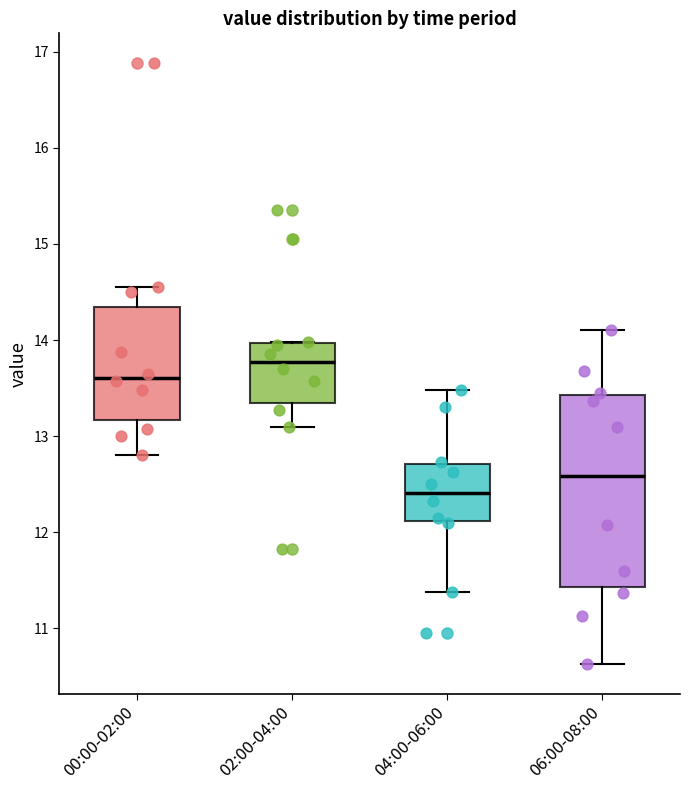

Where does the median line of the box for 06:00-08:00 sit on the y-axis? The values are not printed on the chart, so give them approximately, as read against the axis.

12.6